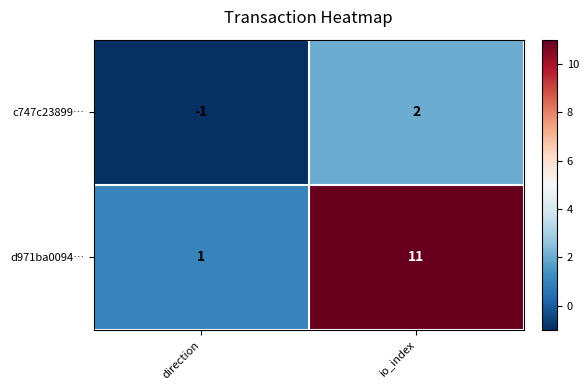

How many distinct data groups are displayed?

2